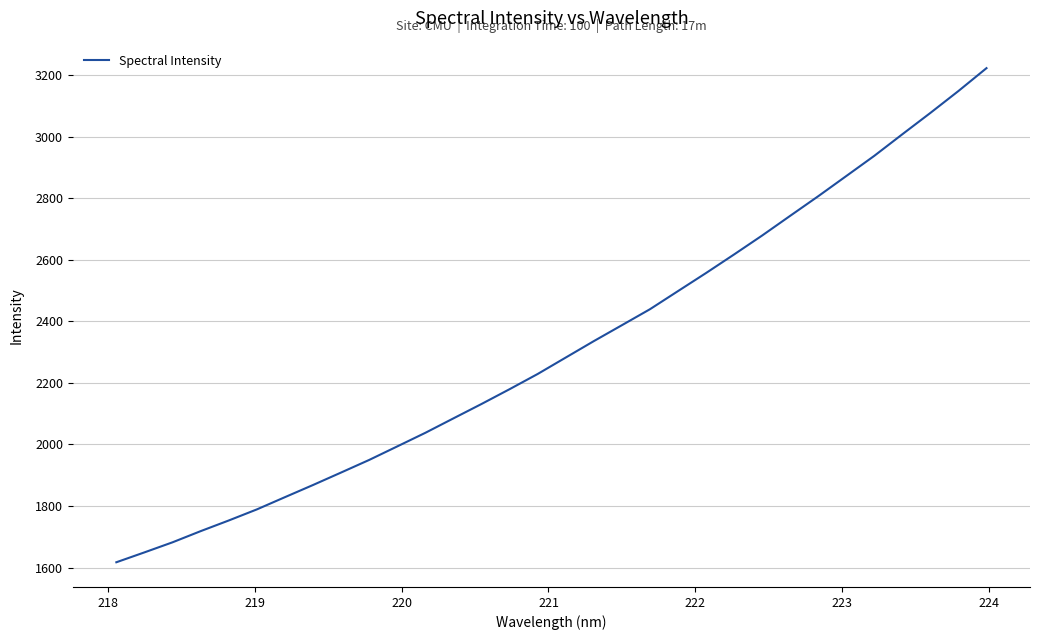

What is the difference between the maximum and second lowest values?

1573.7